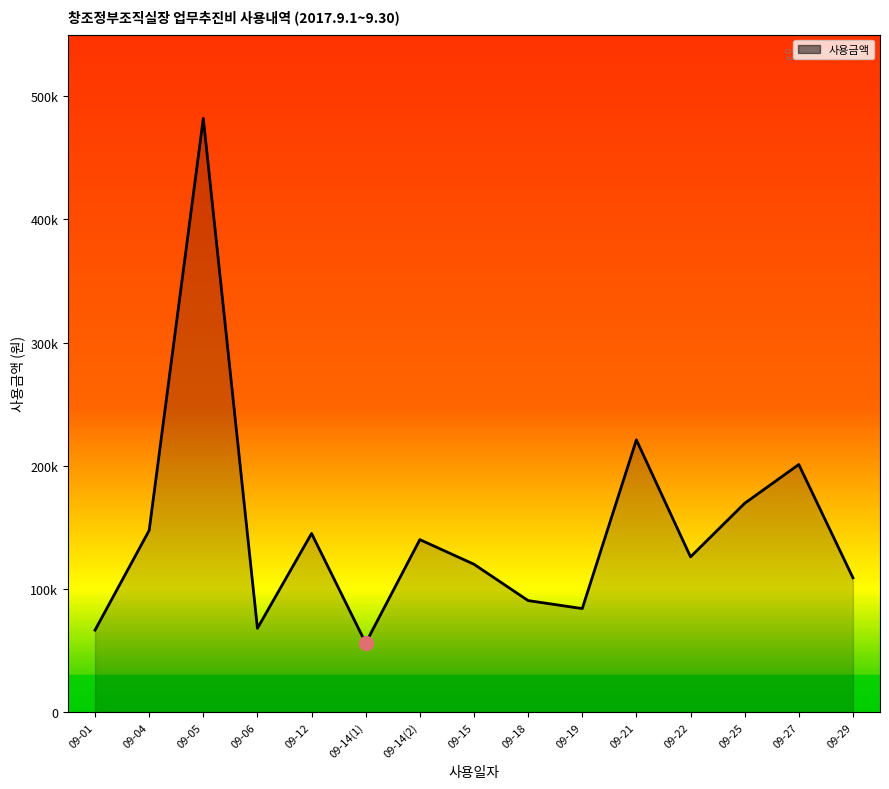

At which category does the chart reach its peak across all series?

09-05